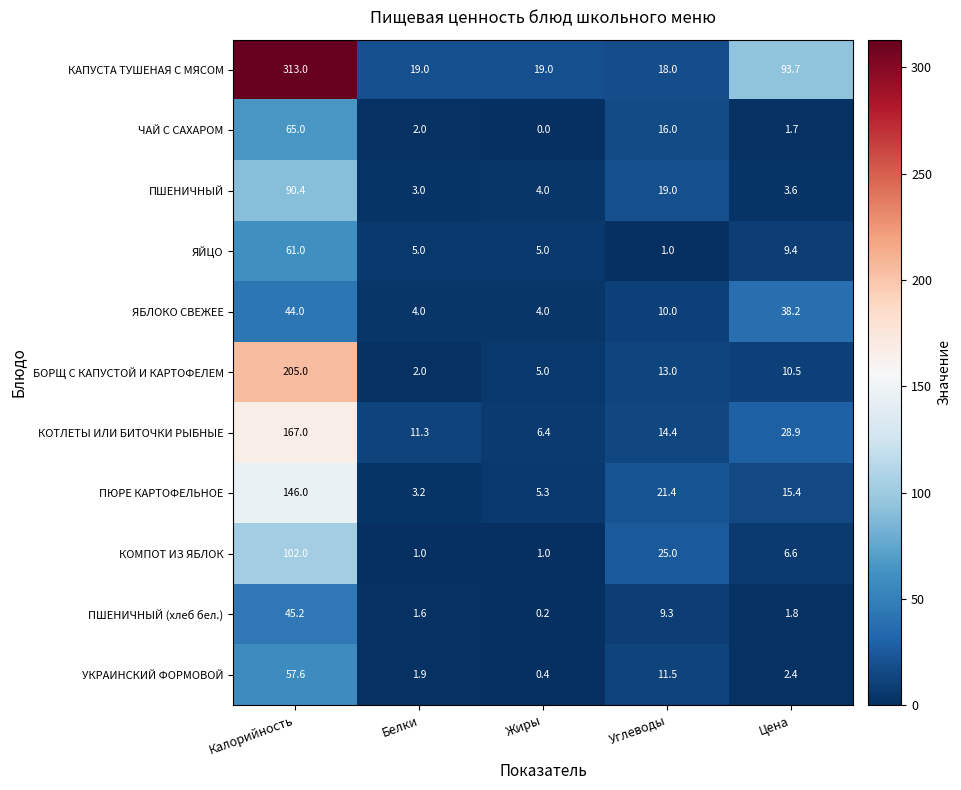

Which series changed the most between Белки and Углеводы?

КОМПОТ ИЗ ЯБЛОК